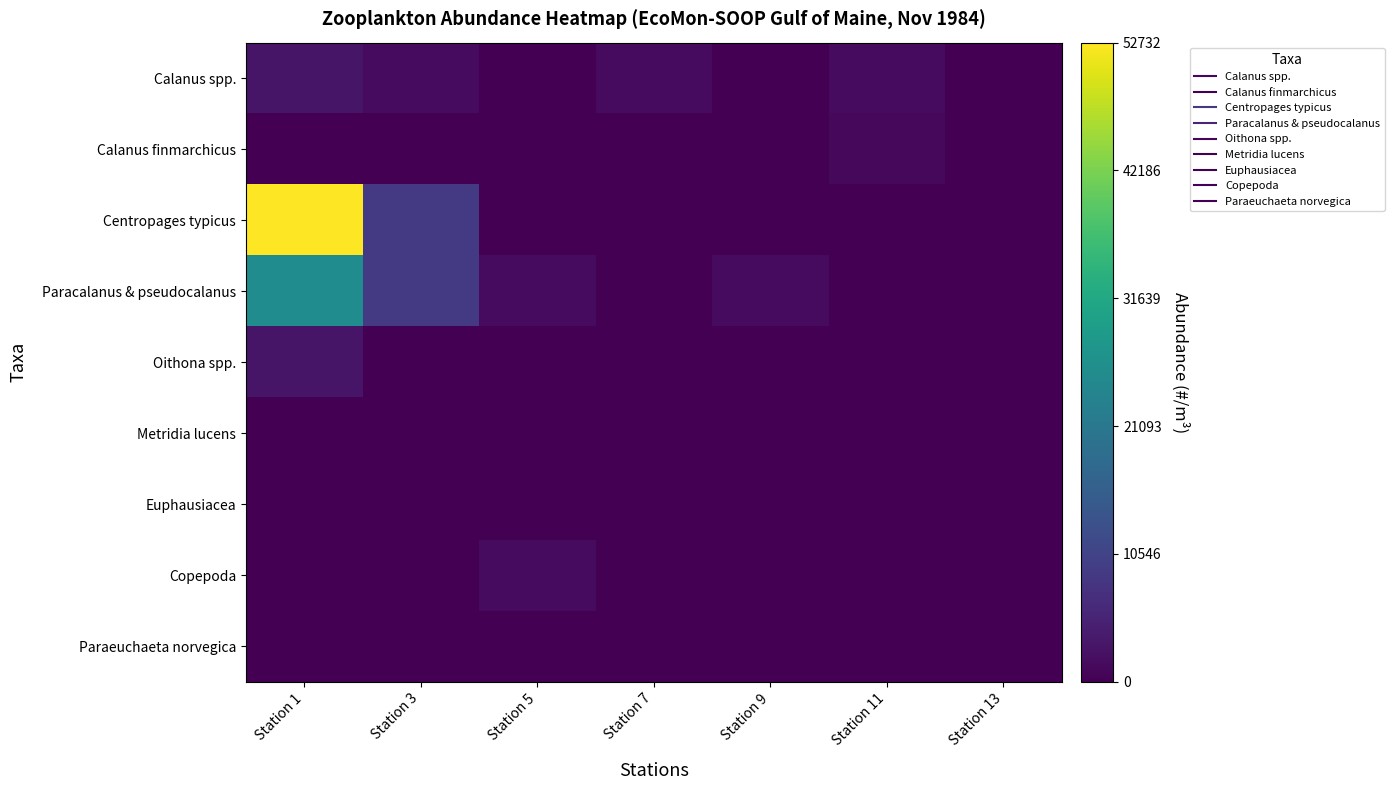

What is the maximum value shown in the chart?

1.0